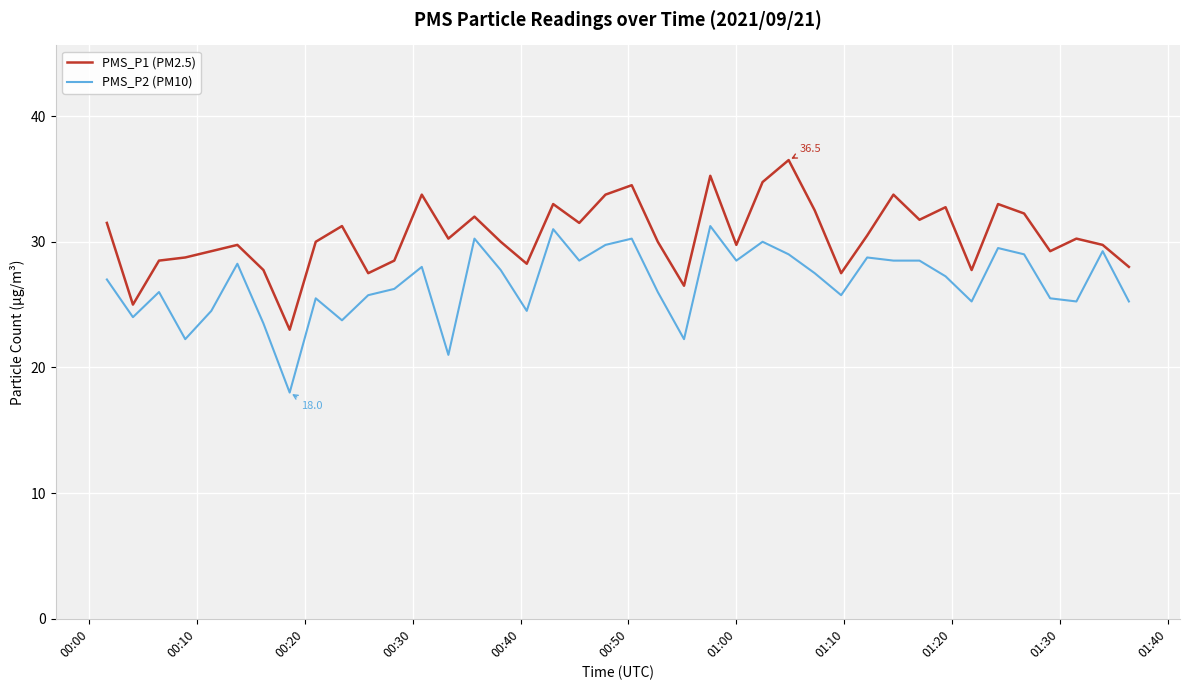

What is the maximum value for PMS_P1 (PM2.5)?

36.5